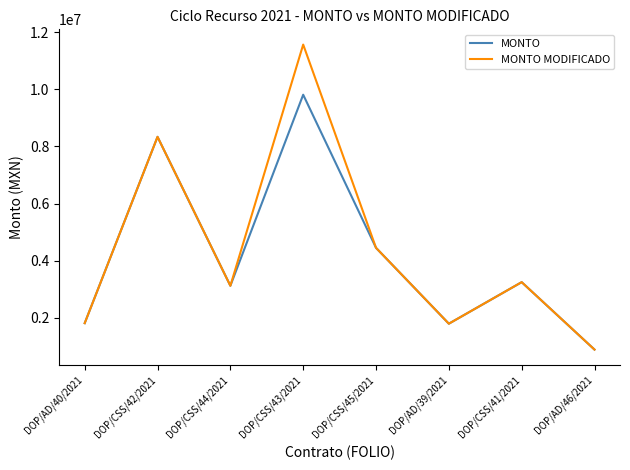

Where is MONTO MODIFICADO nearest to the value 6225476?

DOP/CSS/45/2021